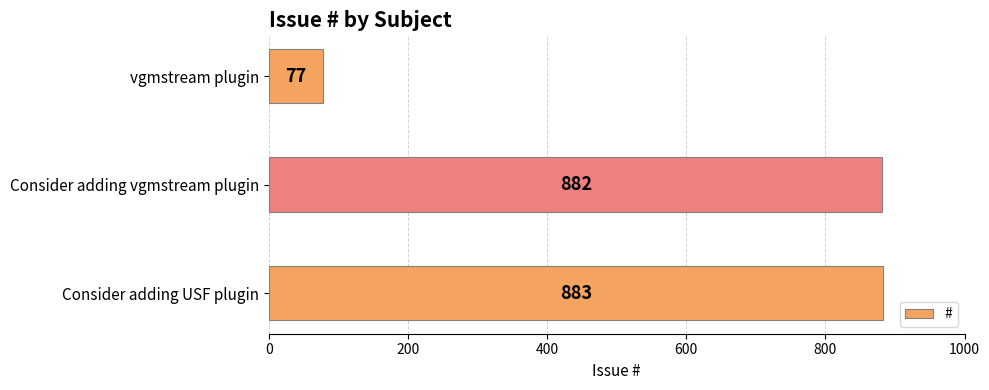

How many data points are less than 882?

1